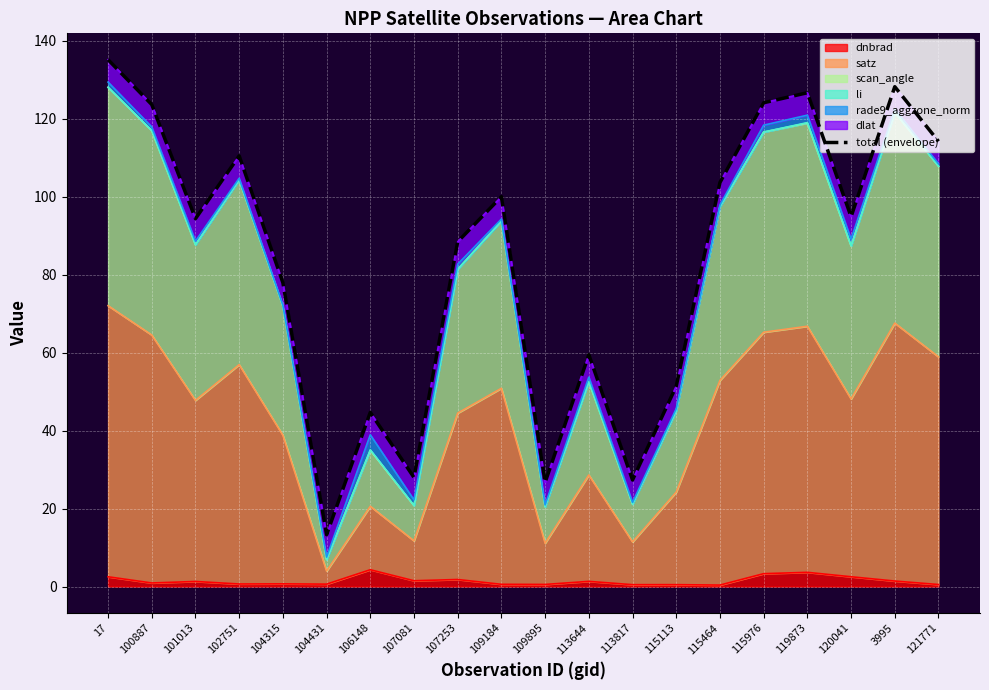

The chart shows a value of 35.9 at 109895. True or false?

False